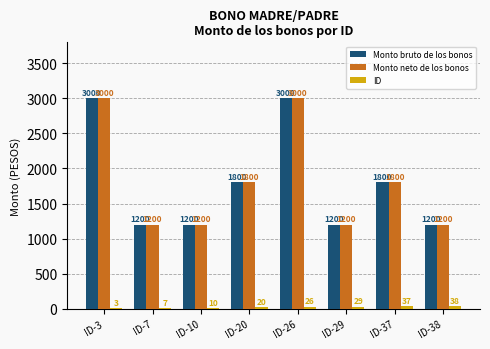

How many Monto neto de los bonos values are between 1200 and 3000?

8